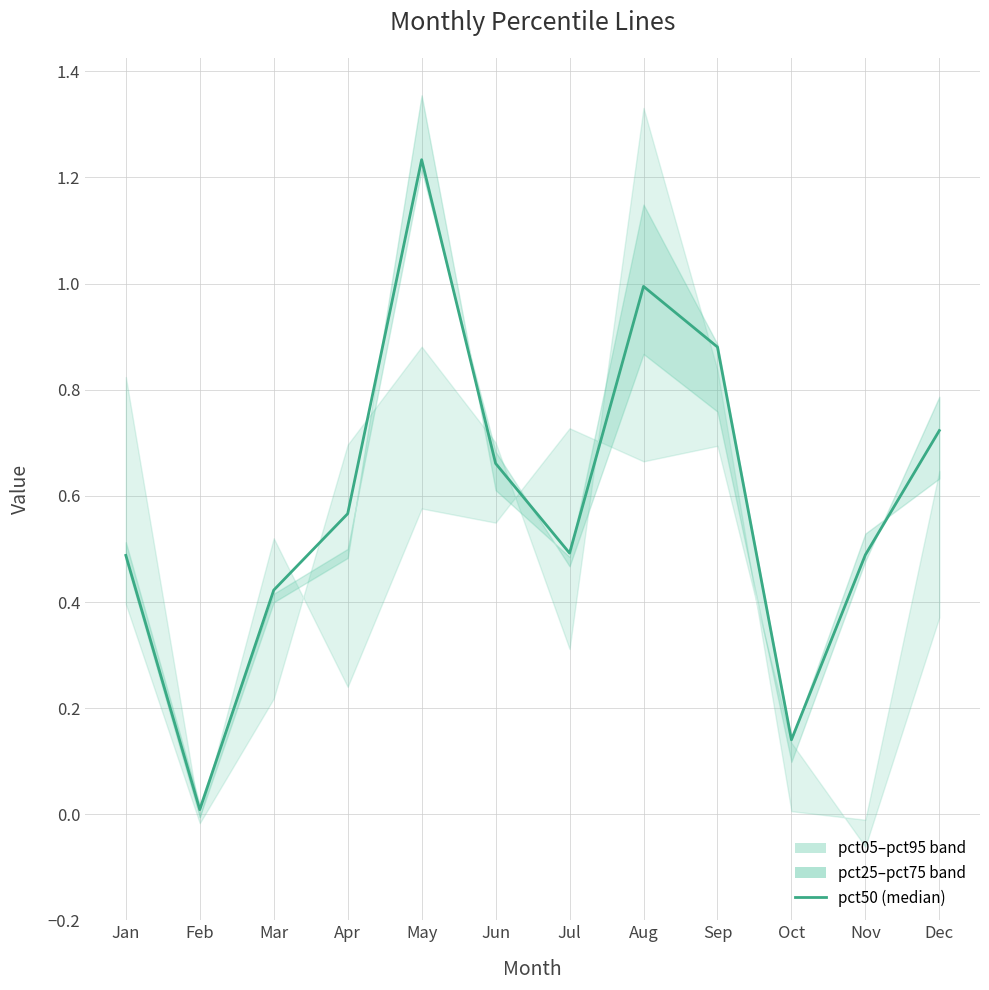

What is the average value?

0.6